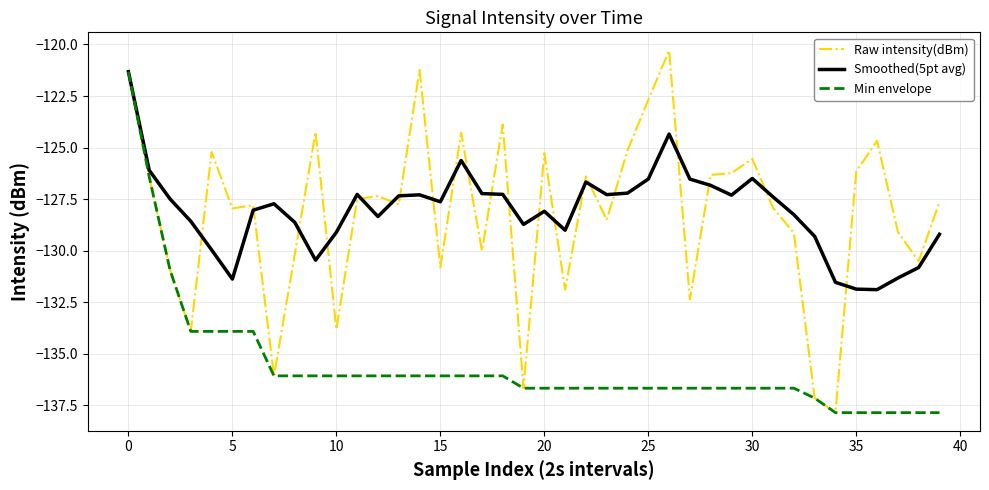

What is the maximum value shown in the chart?

-120.3